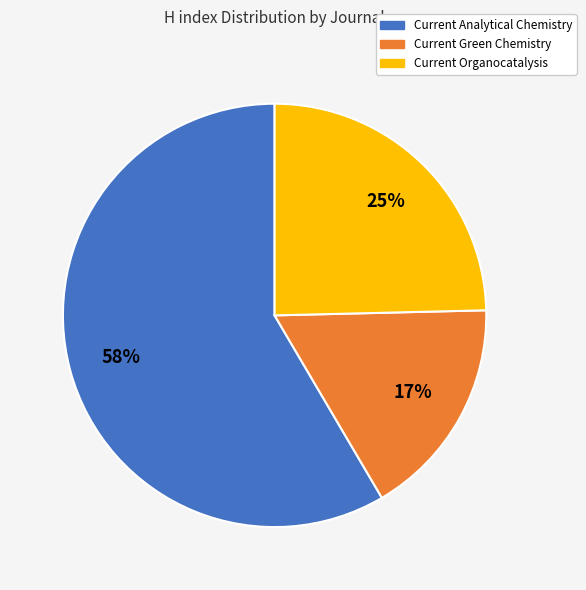

Do Current Green Chemistry and Current Organocatalysis together represent more than half of the pie?

No